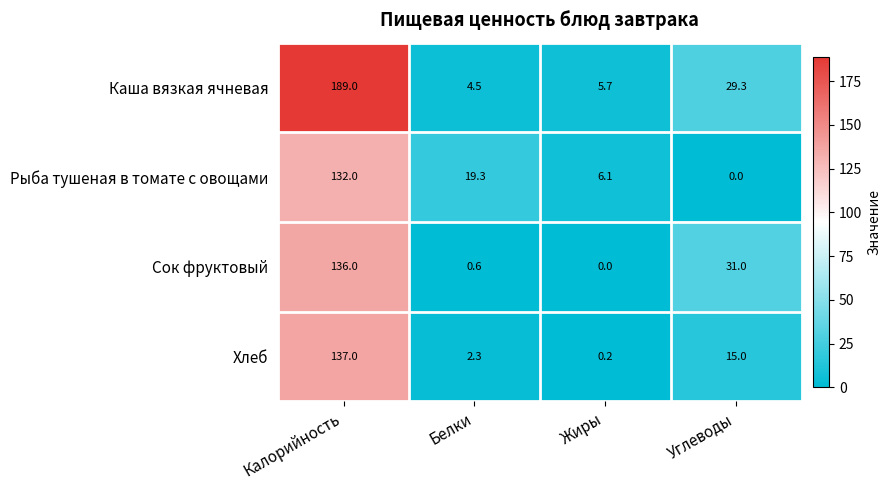

The Каша вязкая ячневая series shows 4.5 at Белки. True or false?

True